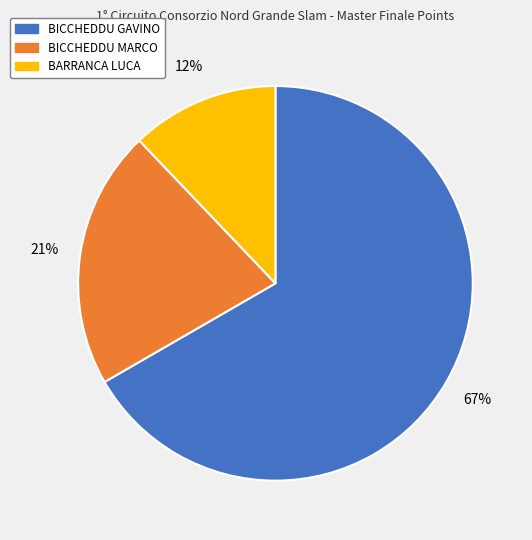

Which has a higher value, BARRANCA LUCA or BICCHEDDU GAVINO?

BICCHEDDU GAVINO